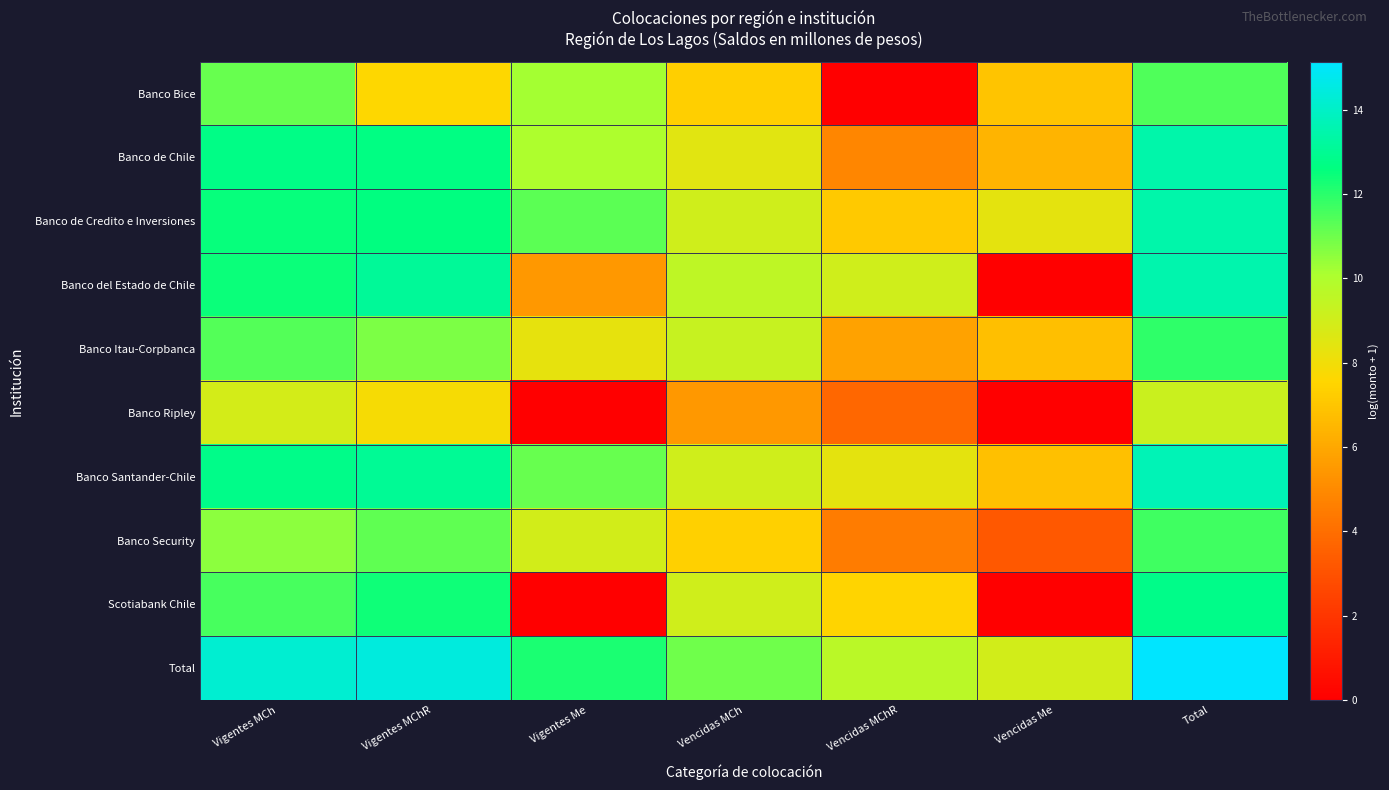

What is the difference between the highest and lowest values at Vencidas MChR?

9.7